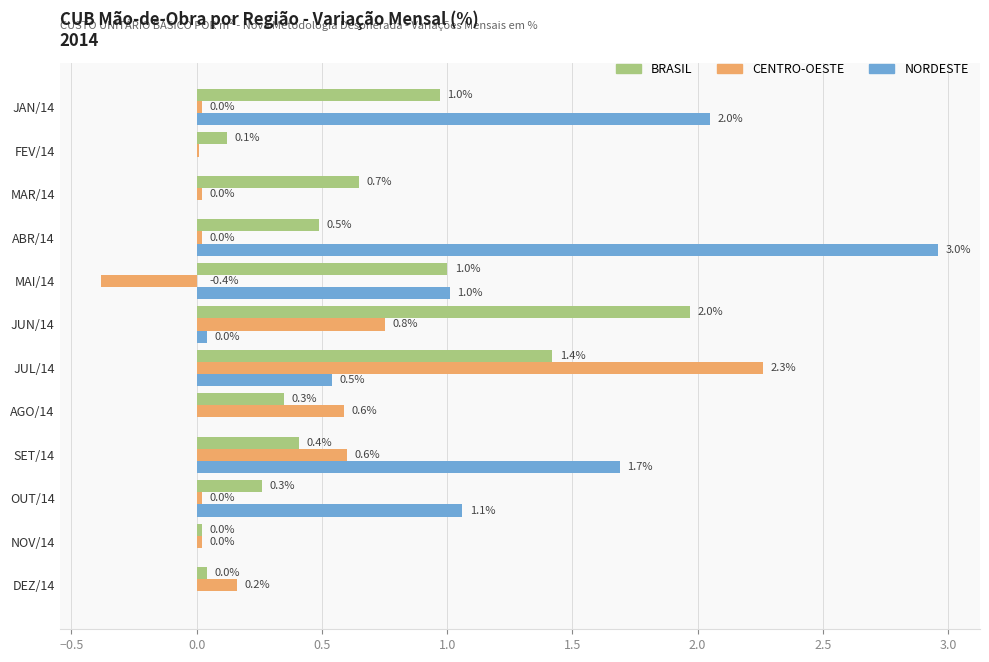

Is the value of CENTRO-OESTE at JUL/14 greater than the value of BRASIL at JUN/14?

Yes